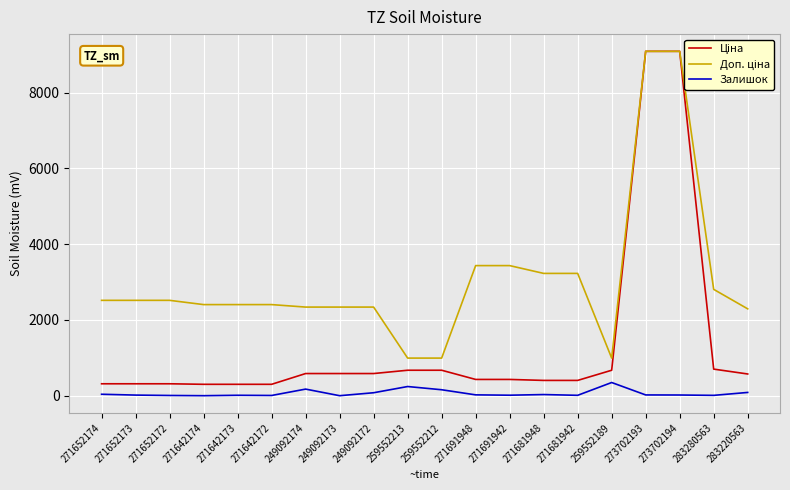

What is the average value of the Ціна series?

1337.1